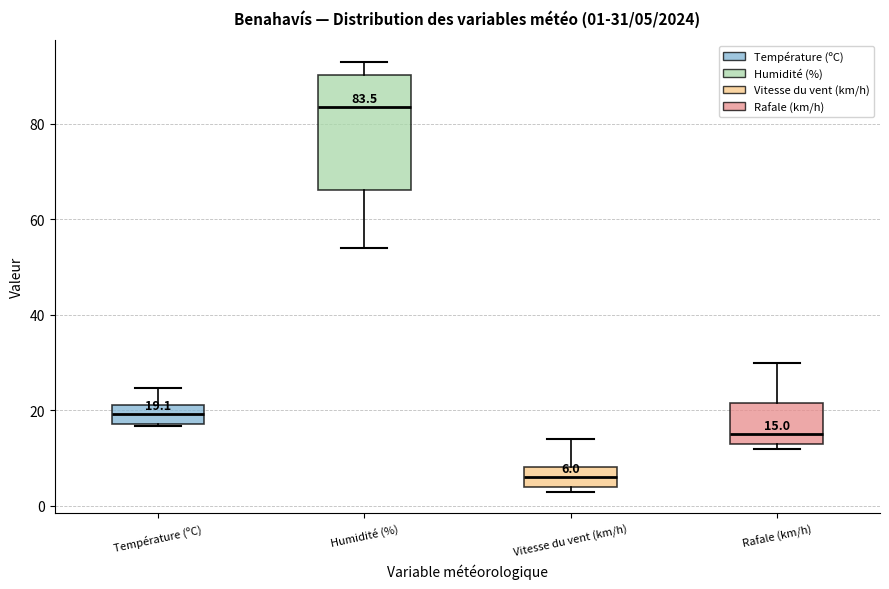

Comparing the boxes themselves (not the whiskers), which one is the tallest?

Humidité (%)